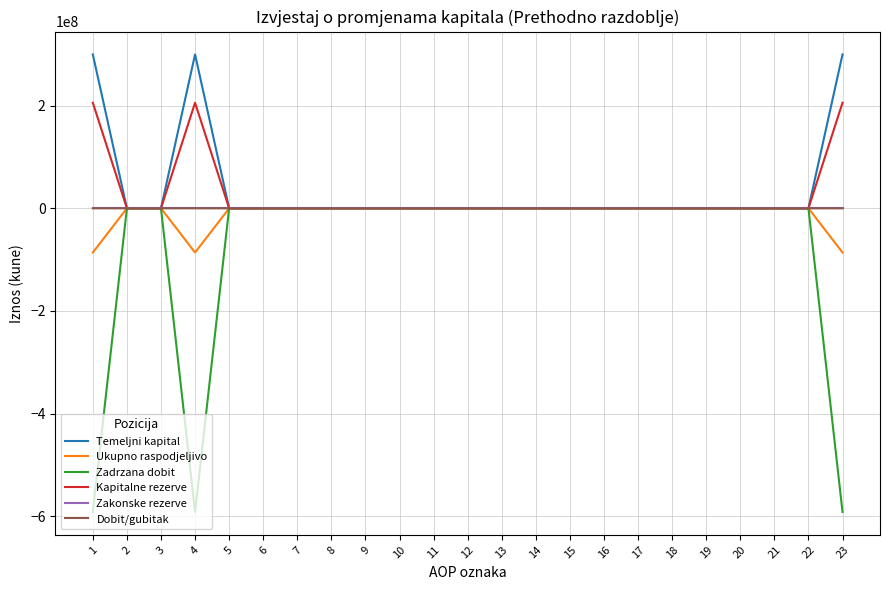

The value of Zakonske rezerve at 4 is 0. True or false?

True